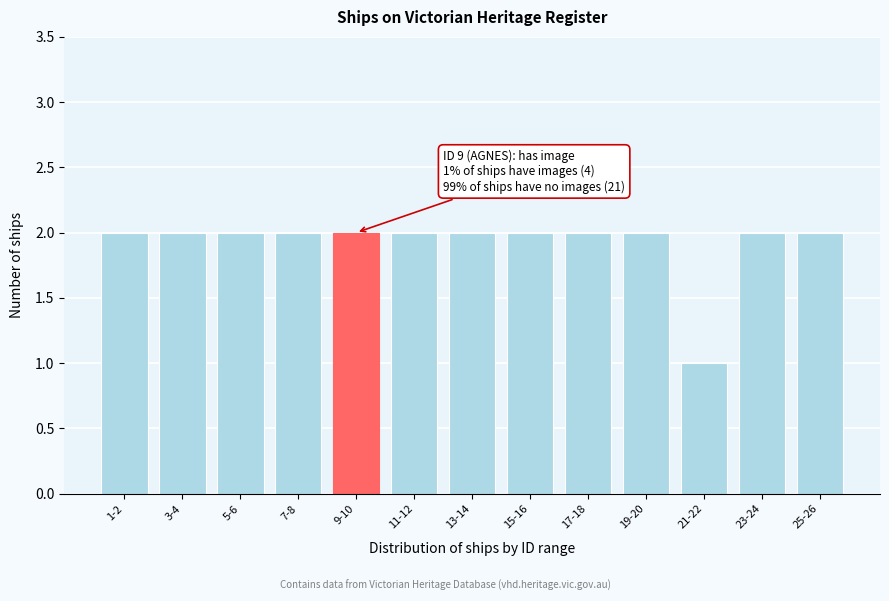

Reading right to left, extract all data points from this chart.

2	2	1	2	2	2	2	2	2	2	2	2	2